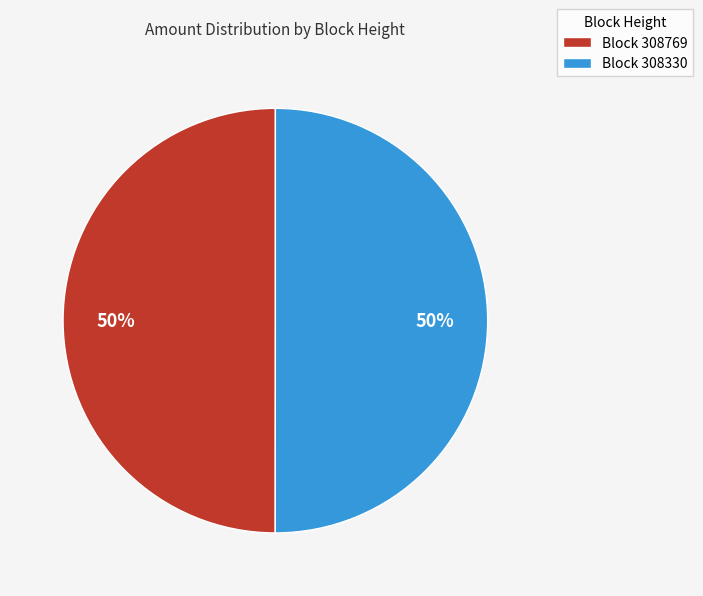

True or false: Block 308769 accounts for 39% of the total.

False